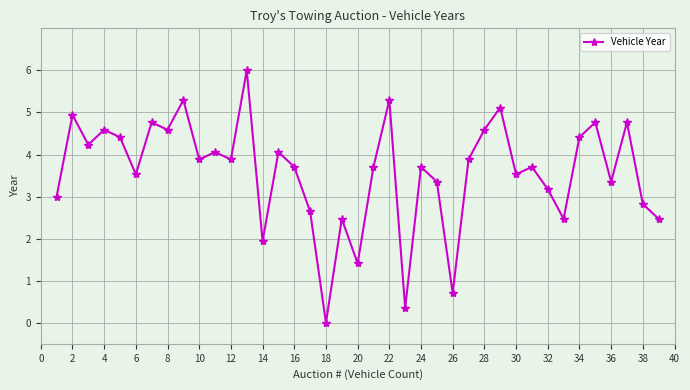

Does the chart display data point markers on the line(s)?

Yes